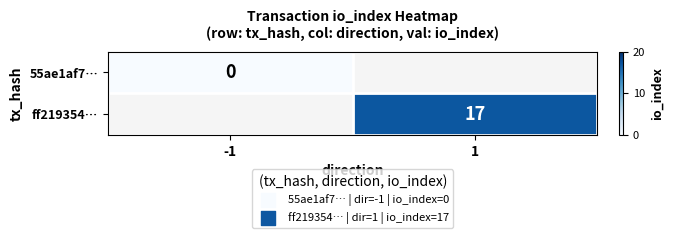

The value of ff219354… at 1 is 17. True or false?

True